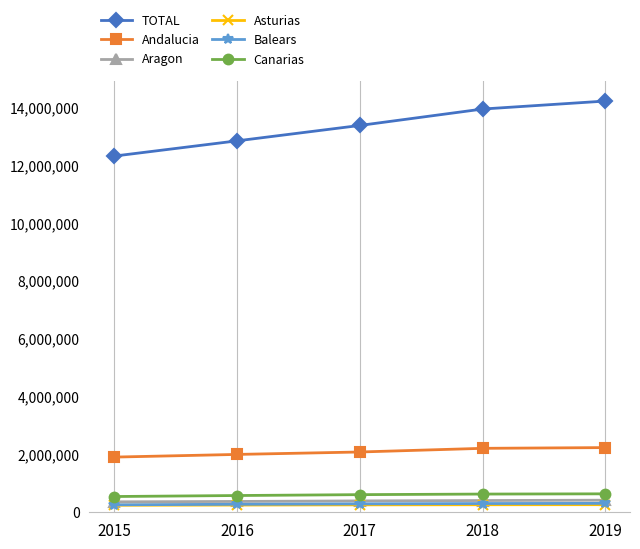

Which series has the widest spread of values?

TOTAL